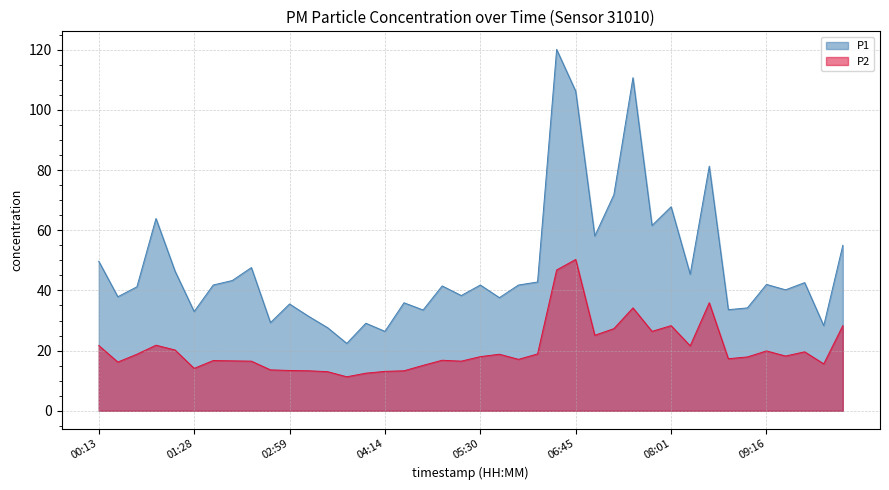

Which series has the largest total across all categories?

P1